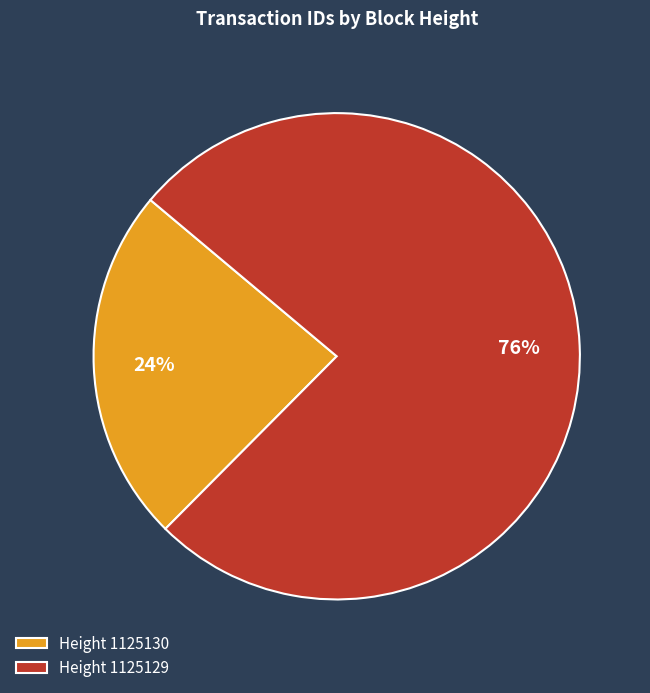

The Height 1125129 slice represents 87% of the pie. True or false?

False